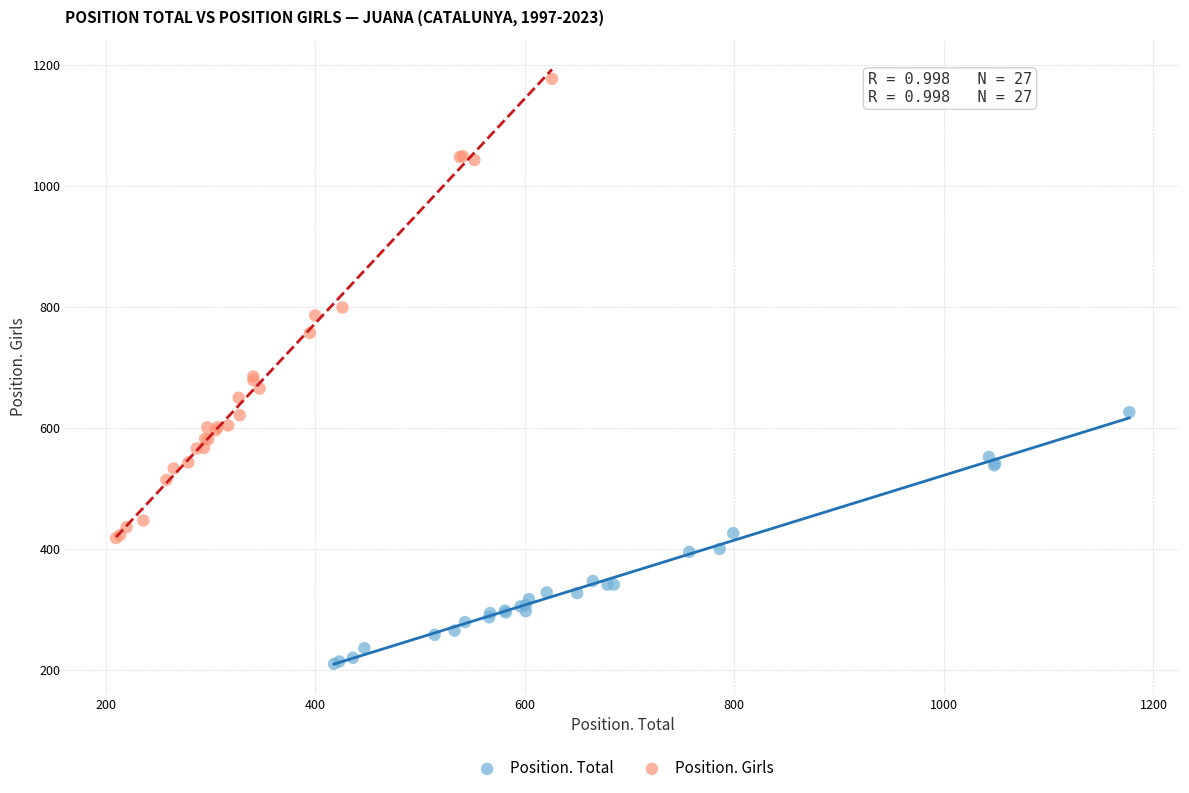

Which series reaches the minimum Y coordinate?

Position. Total